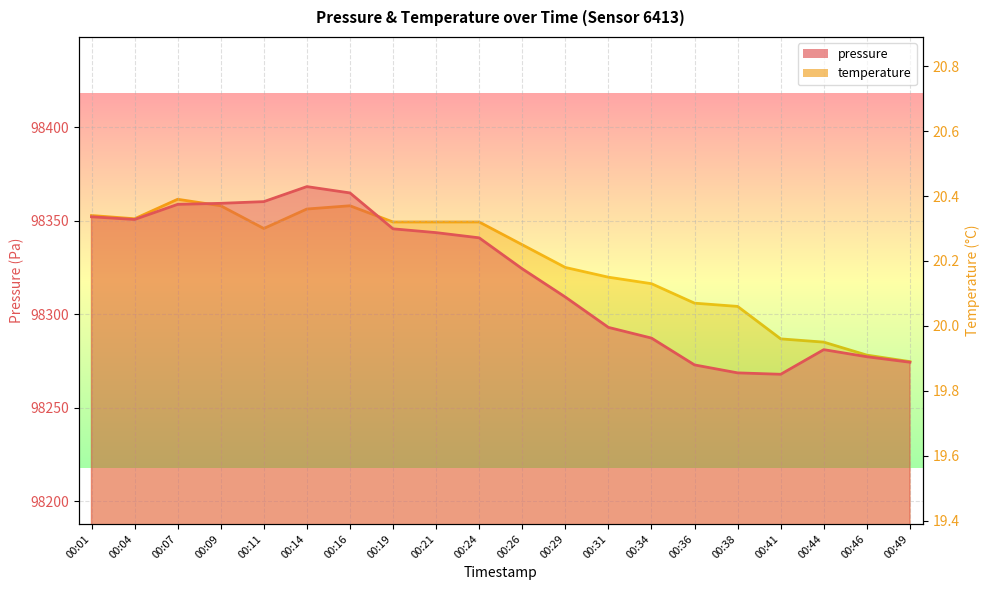

Reading left to right, list all the values displayed in this chart.

pressure: 00:01=98352.0	00:04=98350.6	00:07=98358.7	00:09=98359.2	00:11=98360.1	00:14=98368.2	00:16=98364.8	00:19=98345.6	00:21=98343.6	00:24=98340.8	00:26=98324.2	00:29=98309.1	00:31=98292.9	00:34=98287.2	00:36=98272.8	00:38=98268.6	00:41=98267.8	00:44=98281.0	00:46=98277.2	00:49=98274.3
temperature: 00:01=20.3	00:04=20.3	00:07=20.4	00:09=20.4	00:11=20.3	00:14=20.4	00:16=20.4	00:19=20.3	00:21=20.3	00:24=20.3	00:26=20.2	00:29=20.2	00:31=20.1	00:34=20.1	00:36=20.1	00:38=20.1	00:41=20.0	00:44=19.9	00:46=19.9	00:49=19.9